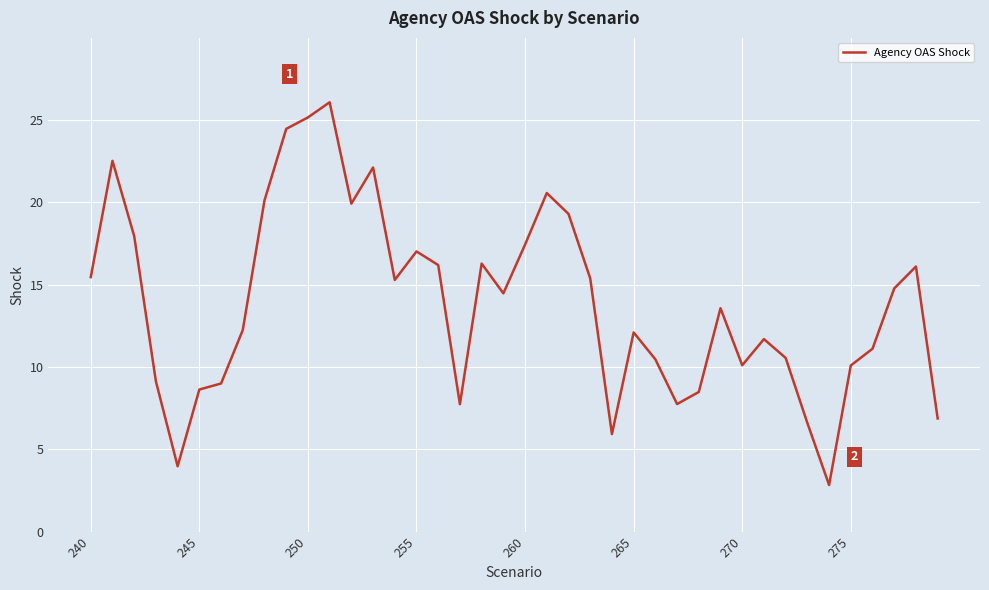

What is the maximum value shown in the chart?

26.1